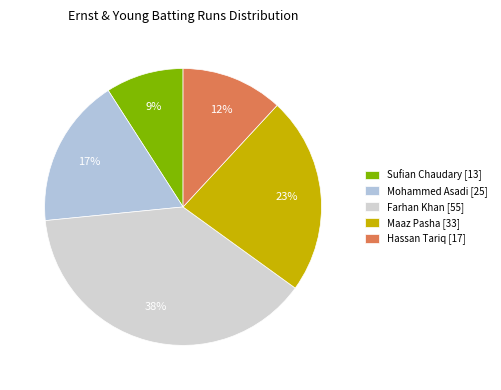

To the nearest percent, what is the difference between the largest and smallest slice percentages?

29%